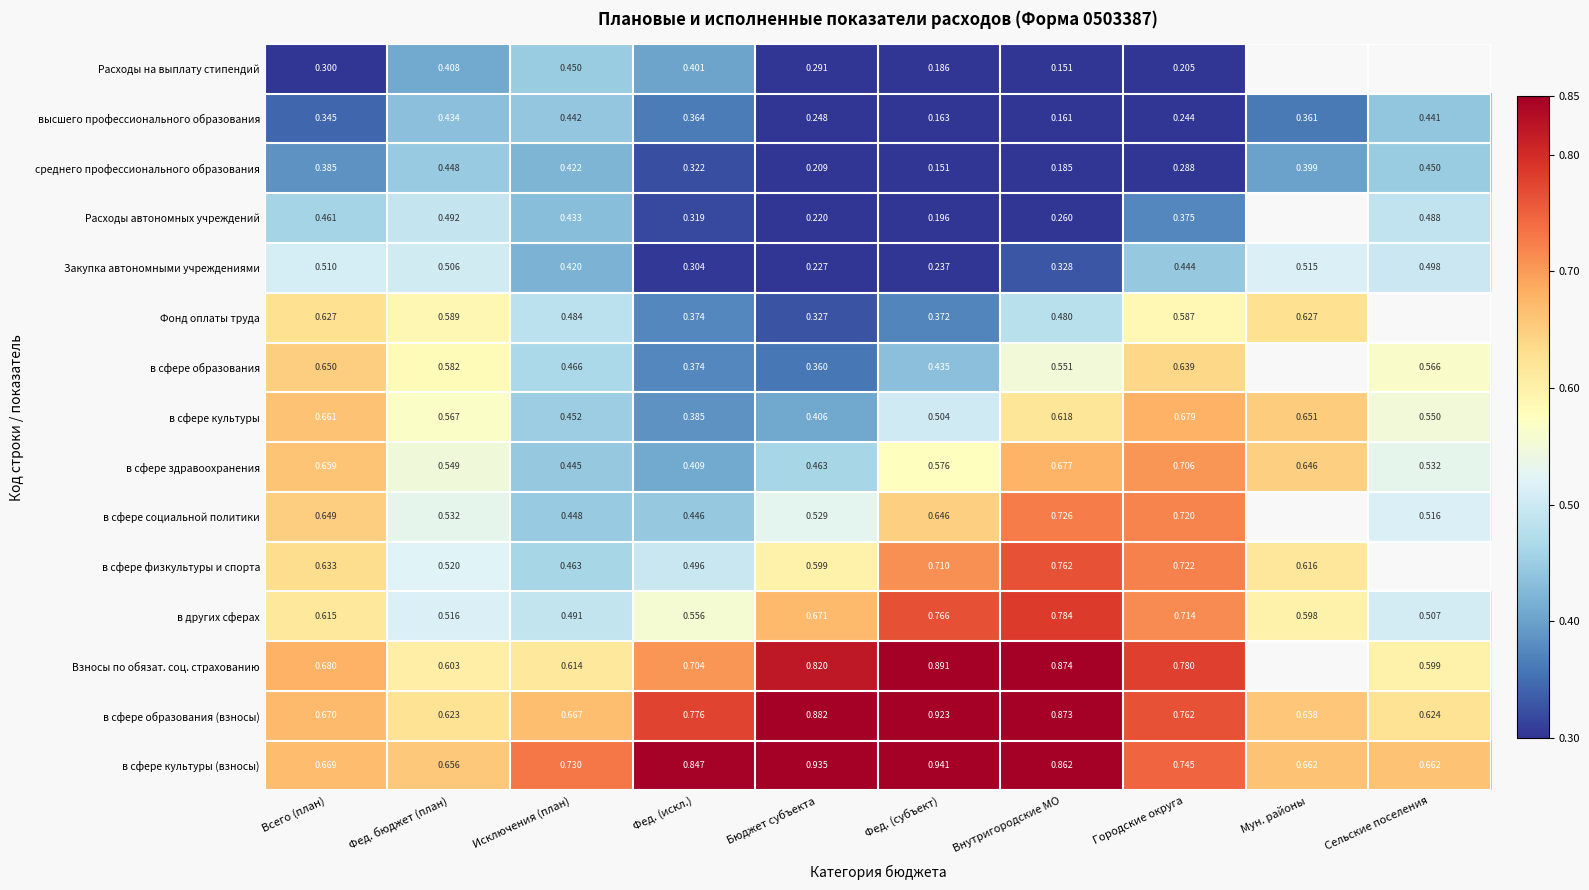

At how many categories does at least one series exceed 0?

10